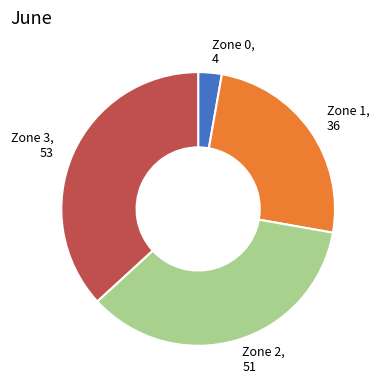

Which slice is the smallest?

Zone 0